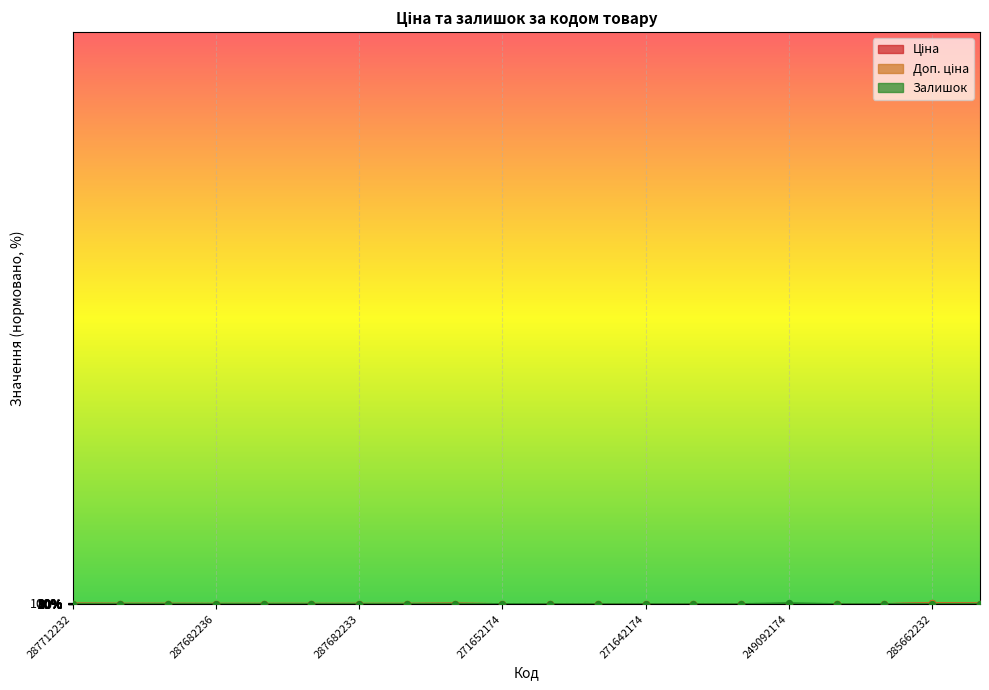

What are all the series names shown in the legend?

Ціна, Доп. ціна, Залишок